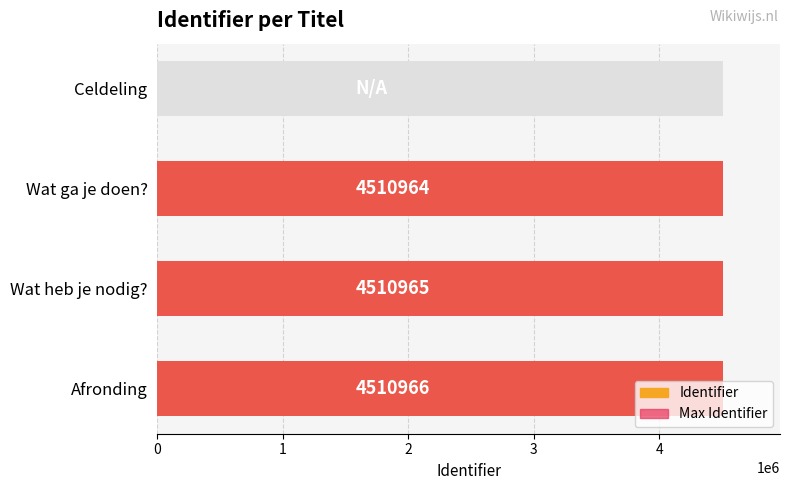

Between Wat heb je nodig? and Celdeling, which is larger?

Wat heb je nodig?